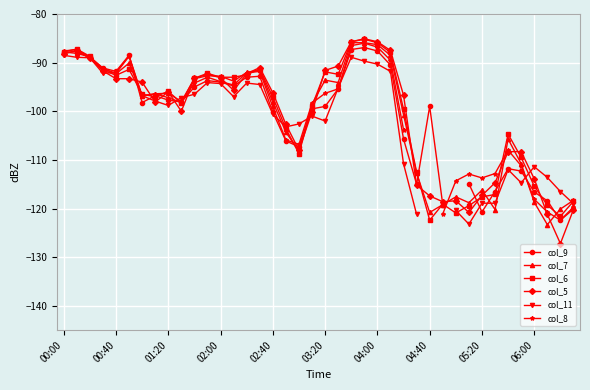

What is the highest value of the col_5 series?

-85.1